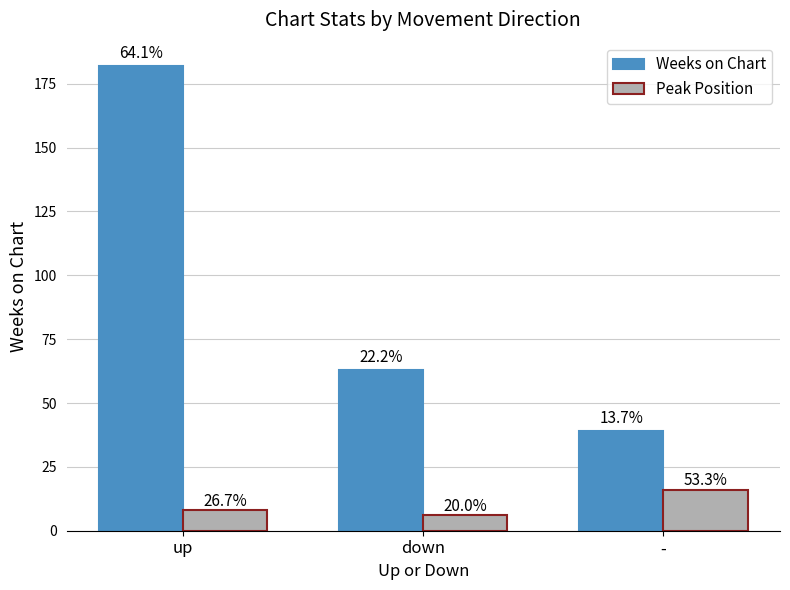

At which label does Peak Position reach its minimum?

down